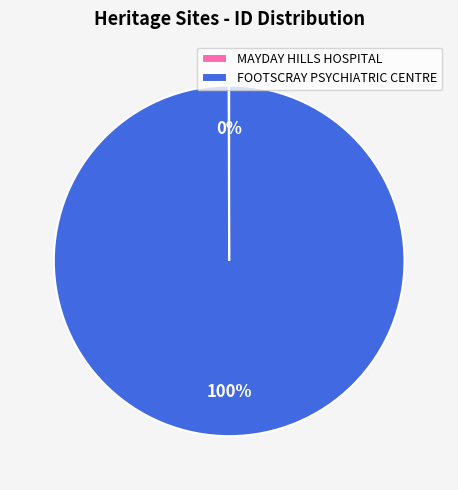

Which slice represents more than half of the pie?

FOOTSCRAY PSYCHIATRIC CENTRE